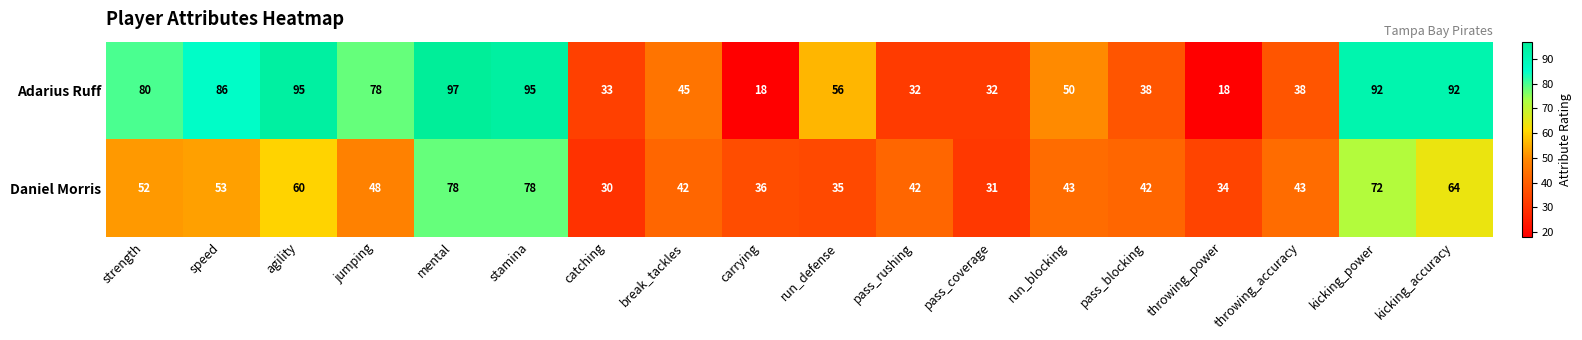

Which label corresponds to the largest value in the chart?

mental